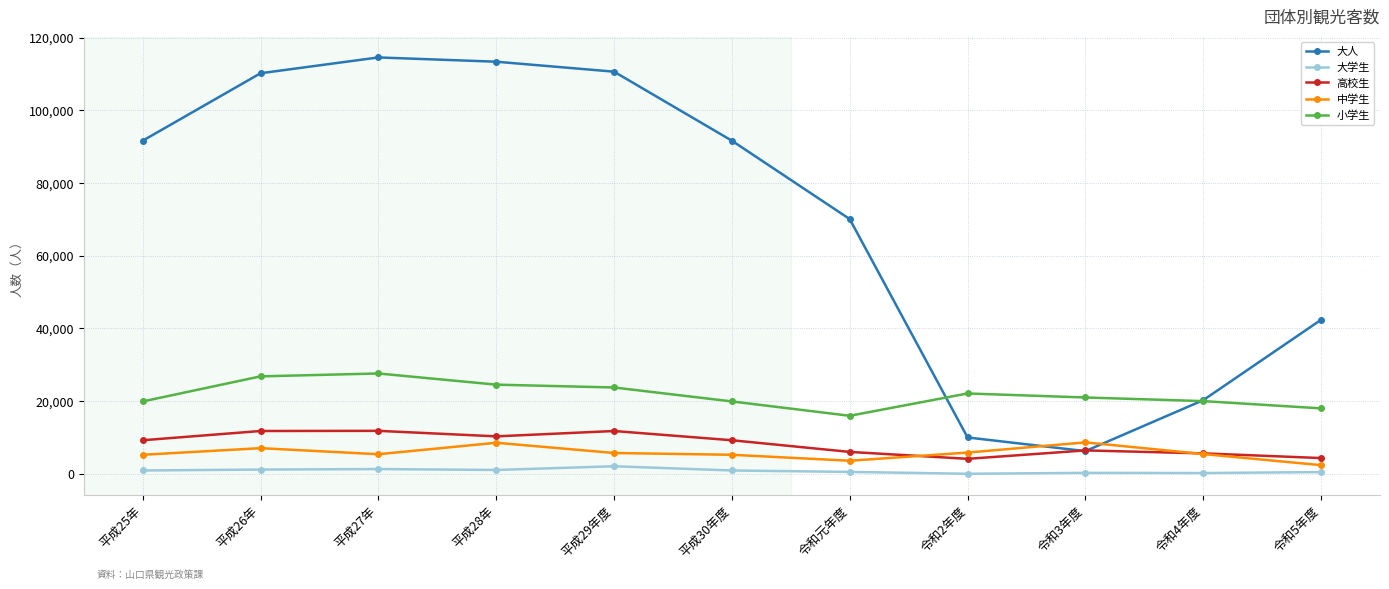

What are all the series names shown in the legend?

大人, 大学生, 高校生, 中学生, 小学生